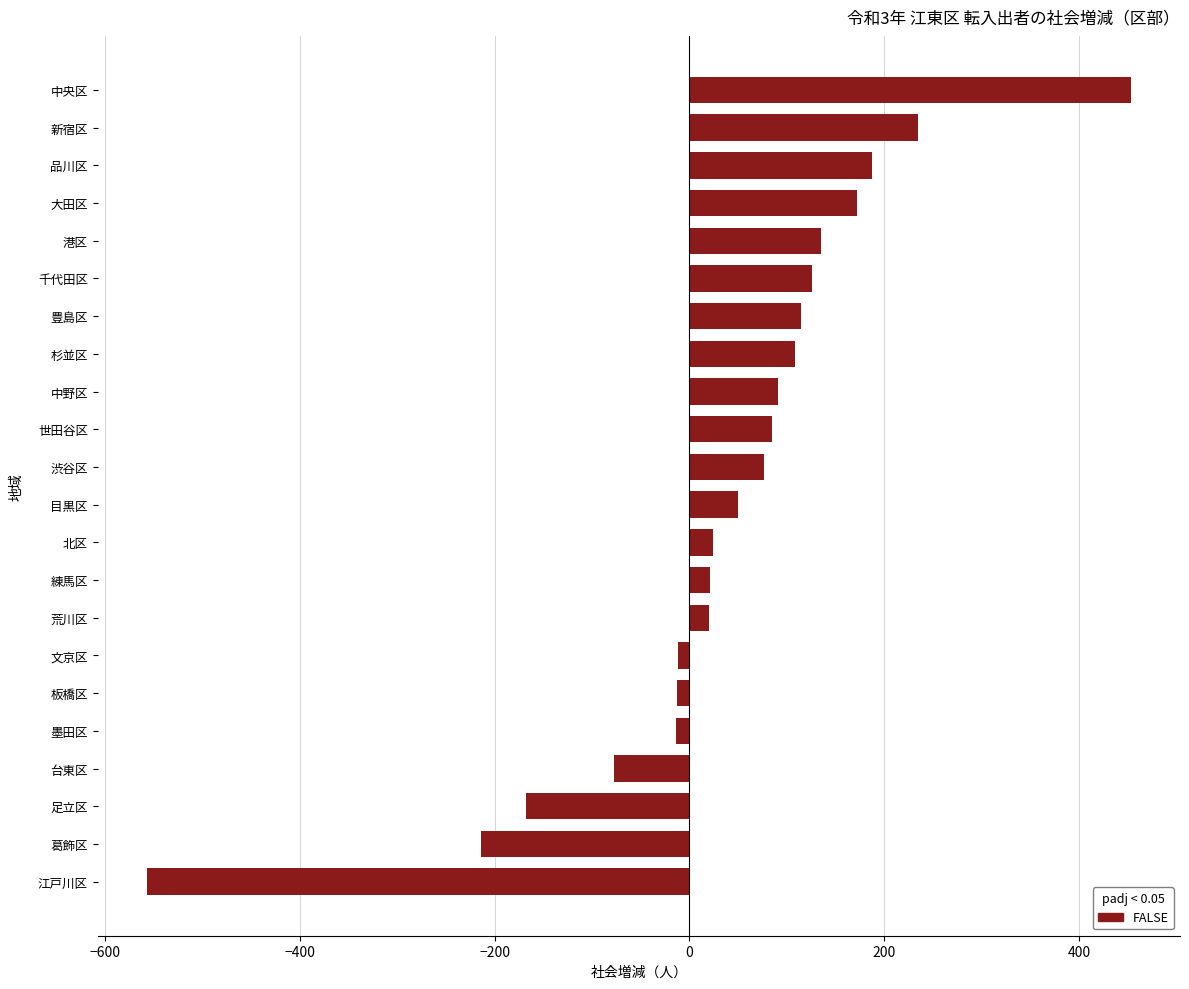

What is the approximate value at 新宿区?

235